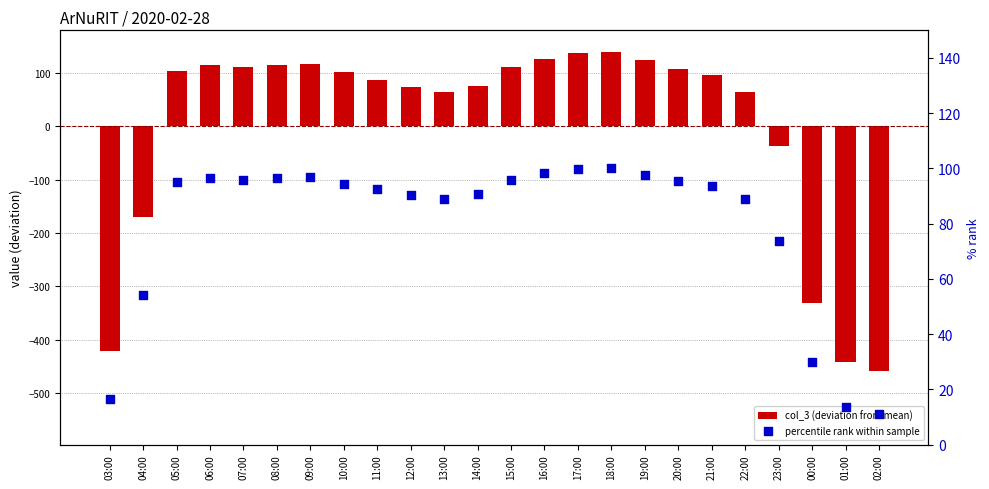

What are all the series names shown in the legend?

col_3 (deviation from mean), percentile rank within sample